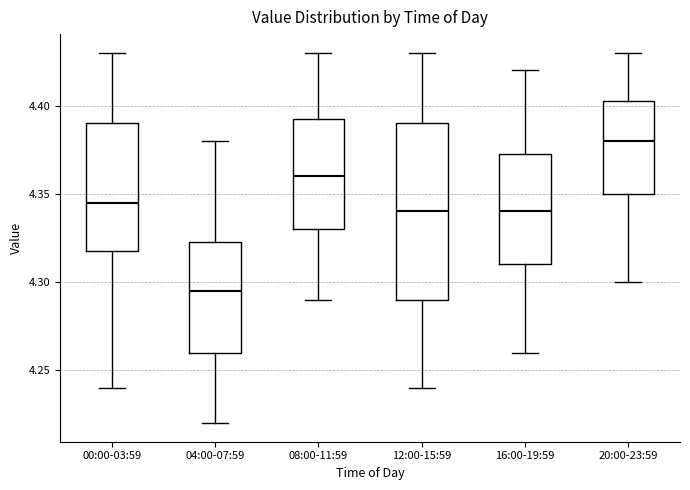

Reading left to right, transcribe this box plot: for each box, give where its median line is, the range the box spans, and where its two whiskers end, as read against the y-axis. The values are not printed on the chart, so give them approximately, as read against the axis.

00:00-03:59: median 4.345, box 4.320 to 4.390, whiskers 4.240 to 4.430
04:00-07:59: median 4.295, box 4.260 to 4.325, whiskers 4.220 to 4.380
08:00-11:59: median 4.360, box 4.330 to 4.395, whiskers 4.290 to 4.430
12:00-15:59: median 4.340, box 4.290 to 4.390, whiskers 4.240 to 4.430
16:00-19:59: median 4.340, box 4.310 to 4.375, whiskers 4.260 to 4.420
20:00-23:59: median 4.380, box 4.350 to 4.405, whiskers 4.300 to 4.430